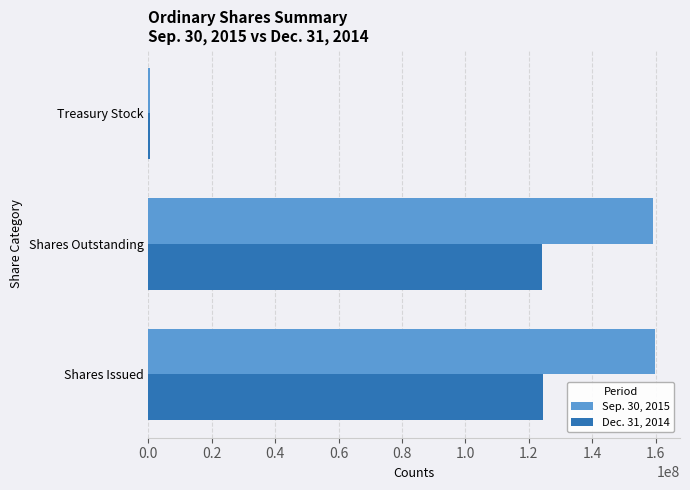

Is it true that Dec. 31, 2014 equals 62205856 at Shares Outstanding?

False